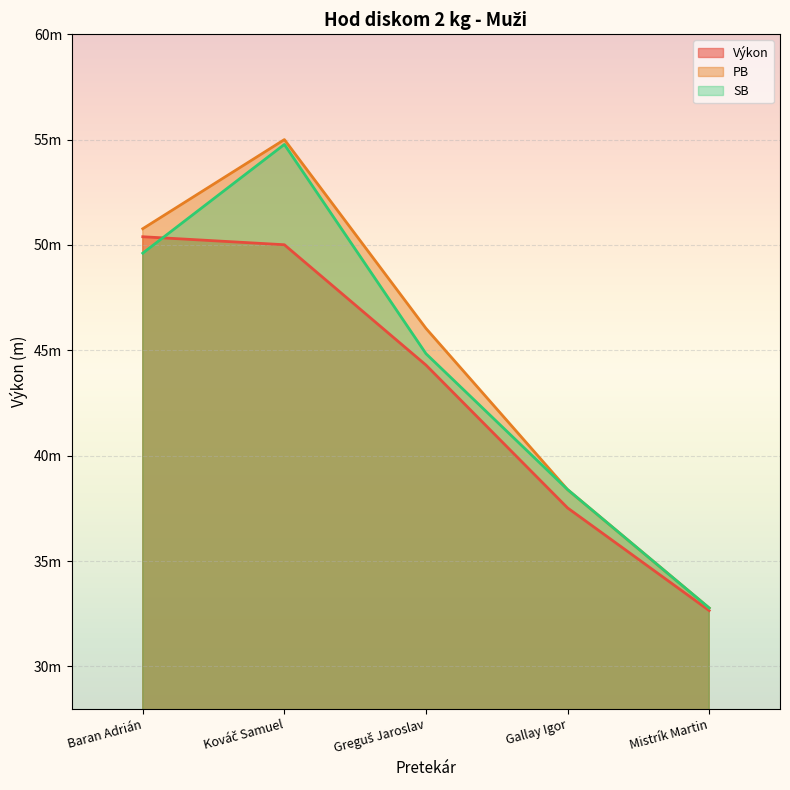

Which series has the largest range (max minus min)?

PB